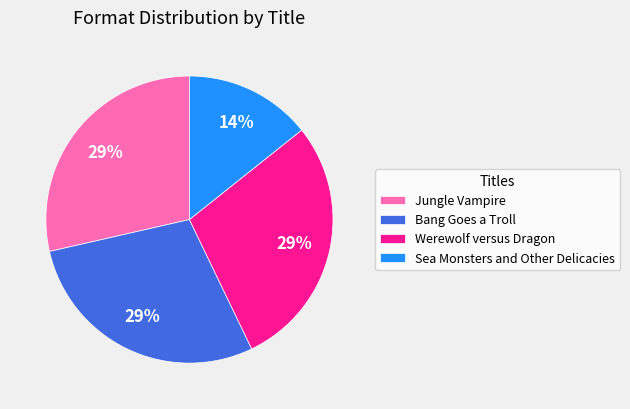

Approximately how many times larger is the value at Bang Goes a Troll compared to Werewolf versus Dragon?

1.0